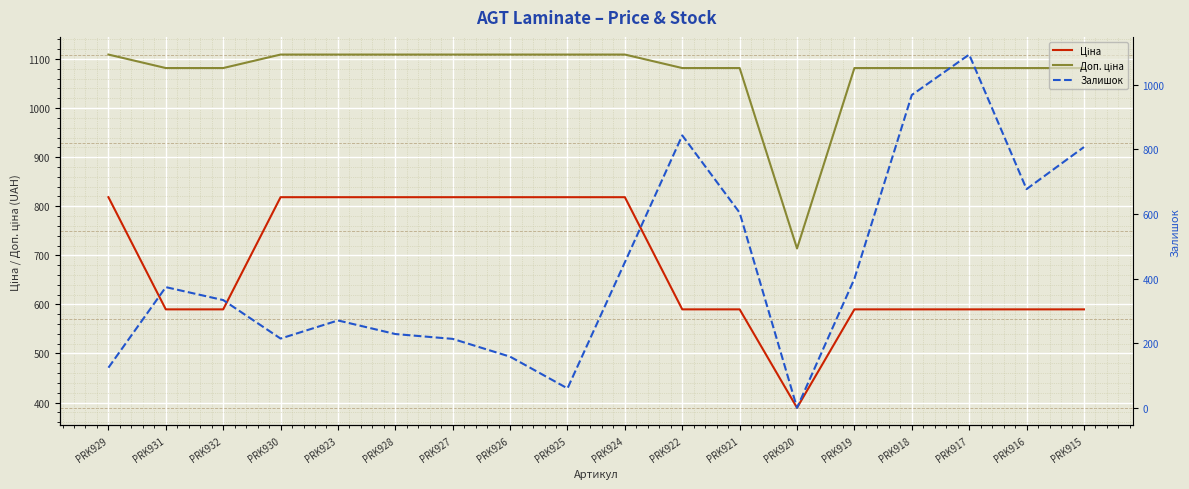

Rank the series by their maximum value, from lowest to highest.

Ціна, Залишок, Доп. ціна